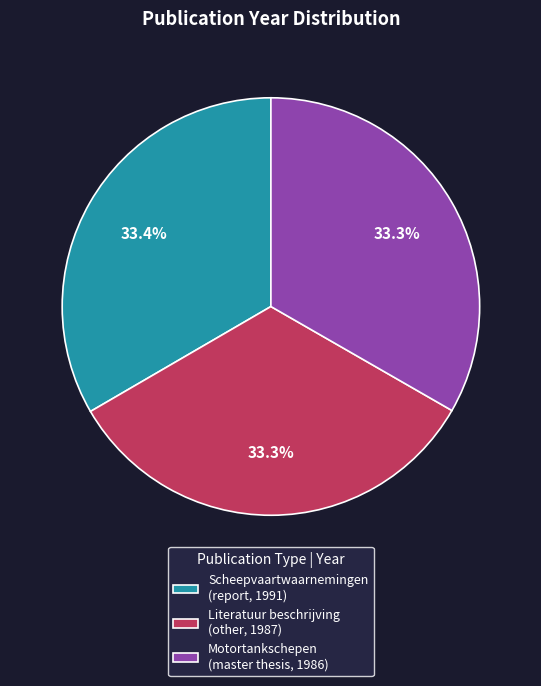

Combined, what portion of the pie is Motortankschepen (master thesis, 1986) and Scheepvaartwaarnemingen (report, 1991)?

66.7%